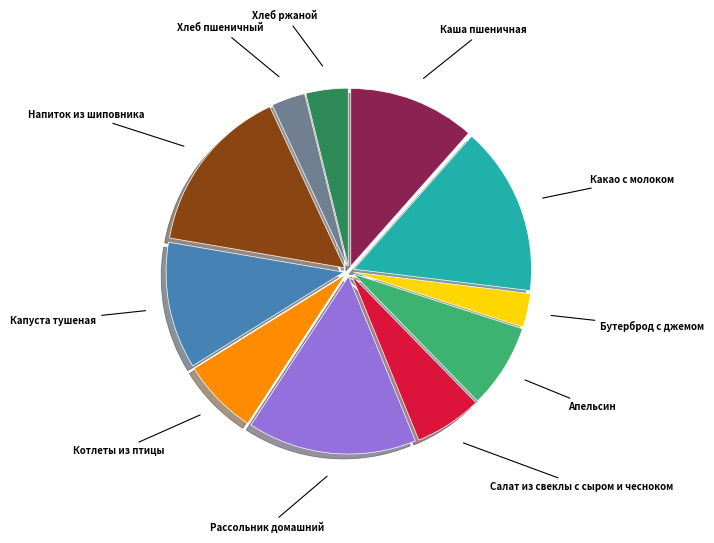

Is there a majority slice in this chart?

No